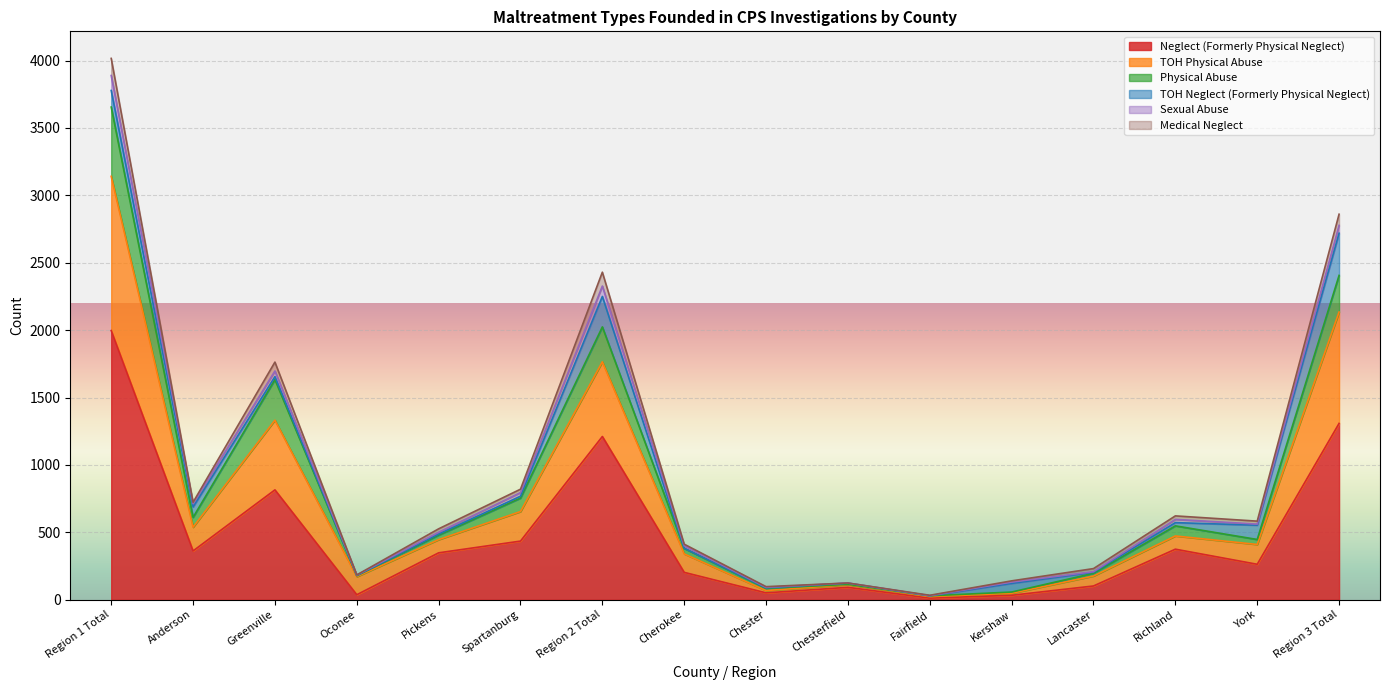

Which category has the highest value in the Neglect (Formerly Physical Neglect) series?

Region 1 Total